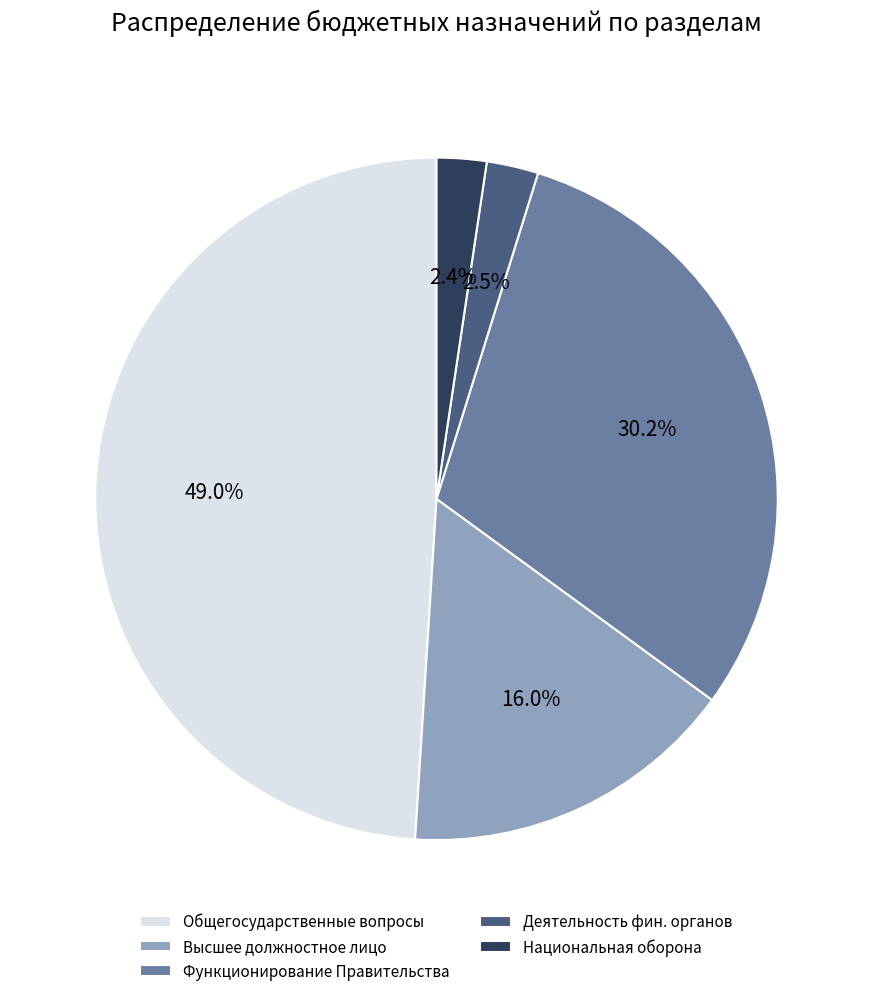

Is there any slice that represents more than half of the pie?

No